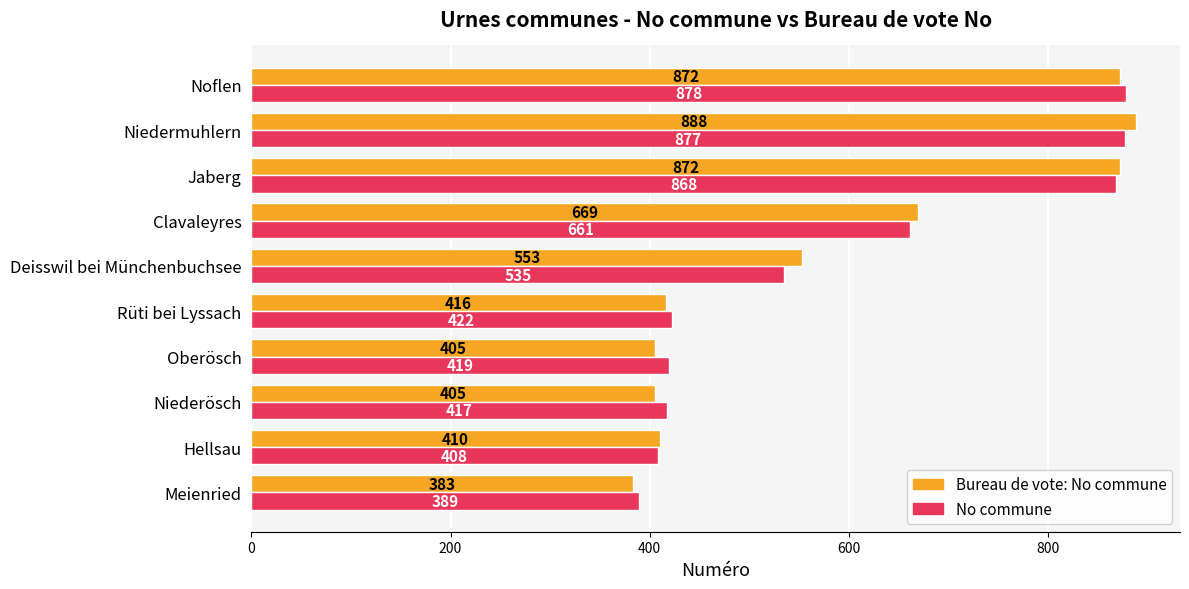

What is the sum of all No commune values?

5874